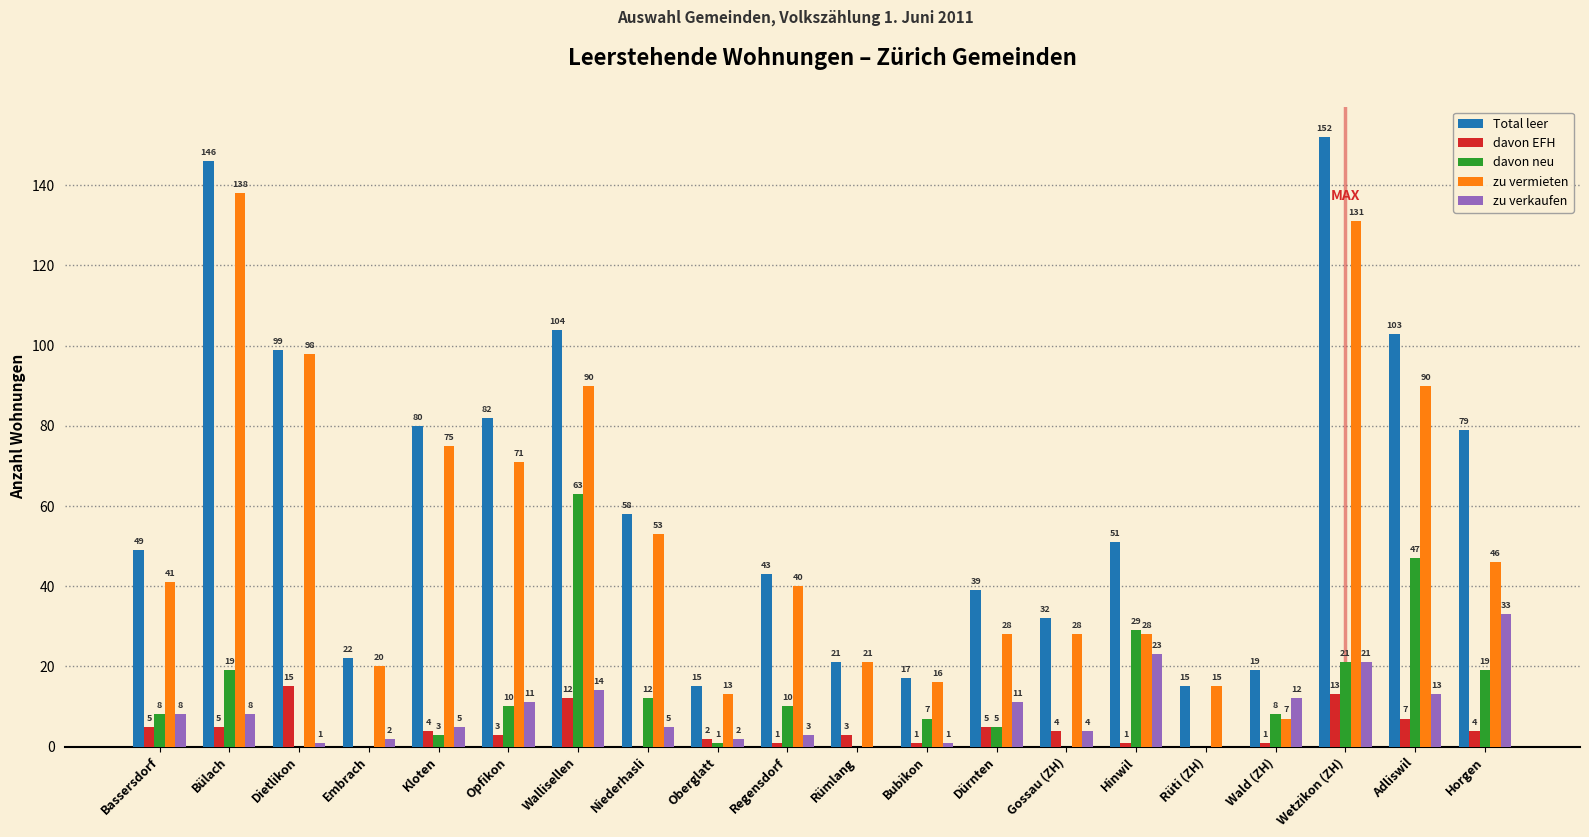

The Total leer series shows 78 at Bassersdorf. True or false?

False